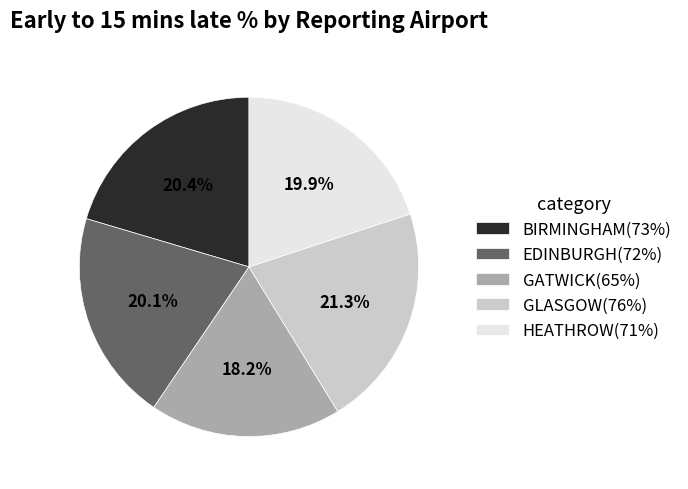

What is the total percentage of GLASGOW(76%) and GATWICK(65%)?

39.5%